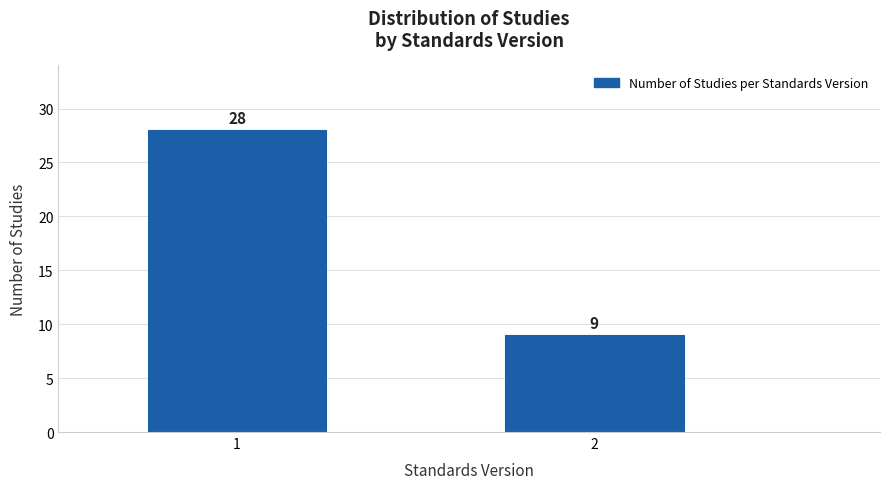

Reading left to right, transcribe all the data shown in this chart.

1=28	2=9